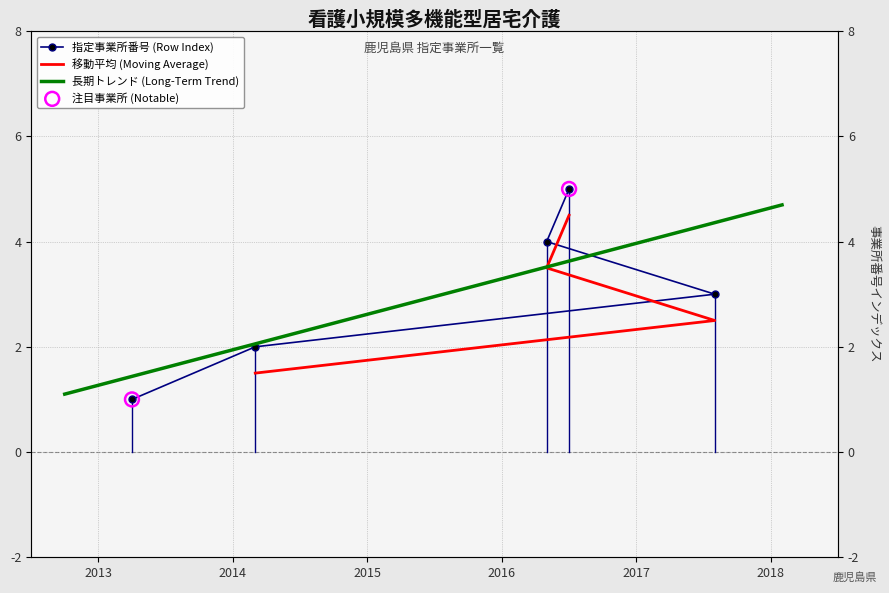

Which has a higher value, 2014-03-01 or 2017-08-01?

2017-08-01